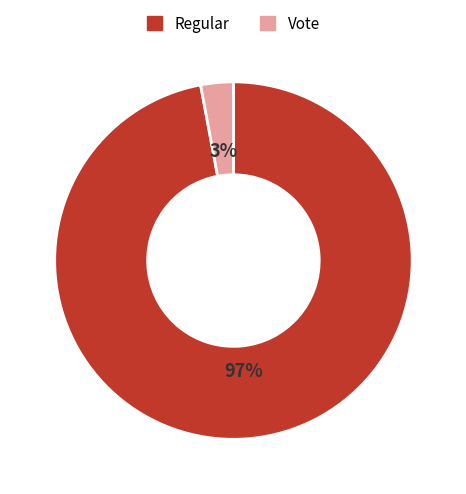

True or false: Regular accounts for 83% of the total.

False